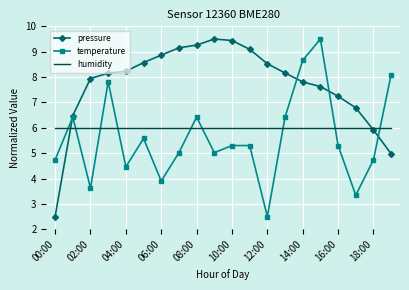

Which series has the largest total across all categories?

pressure